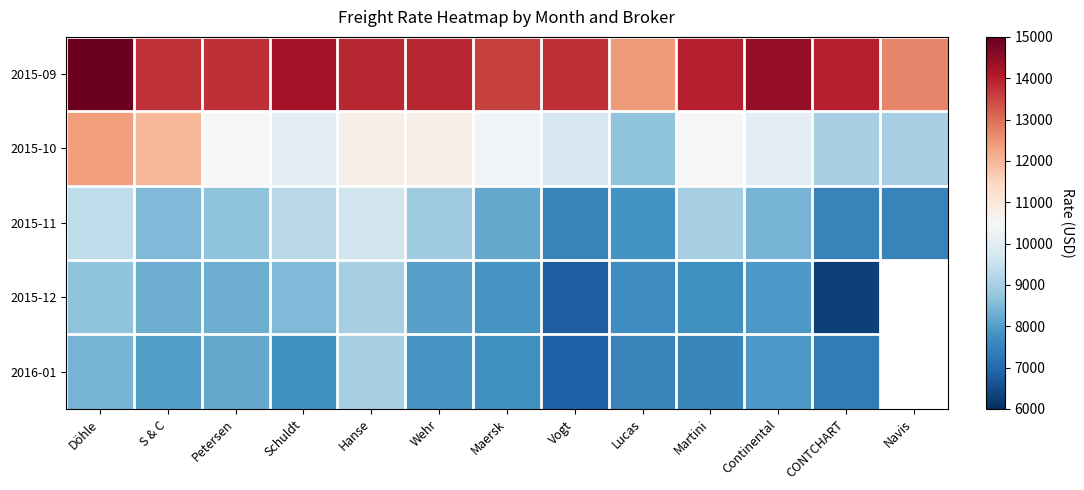

Between Schuldt and Maersk, which series saw the biggest shift?

2015-11